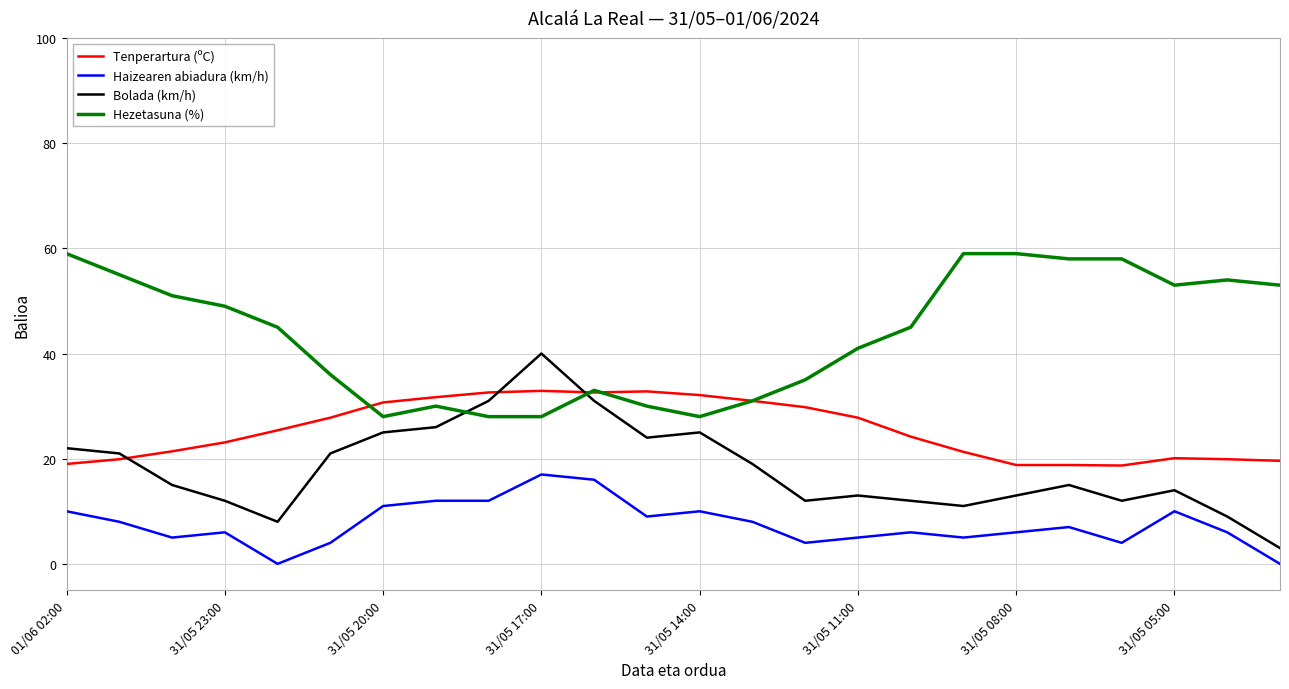

How many intersections are there between Tenperartura (ºC) and Bolada (km/h)?

3